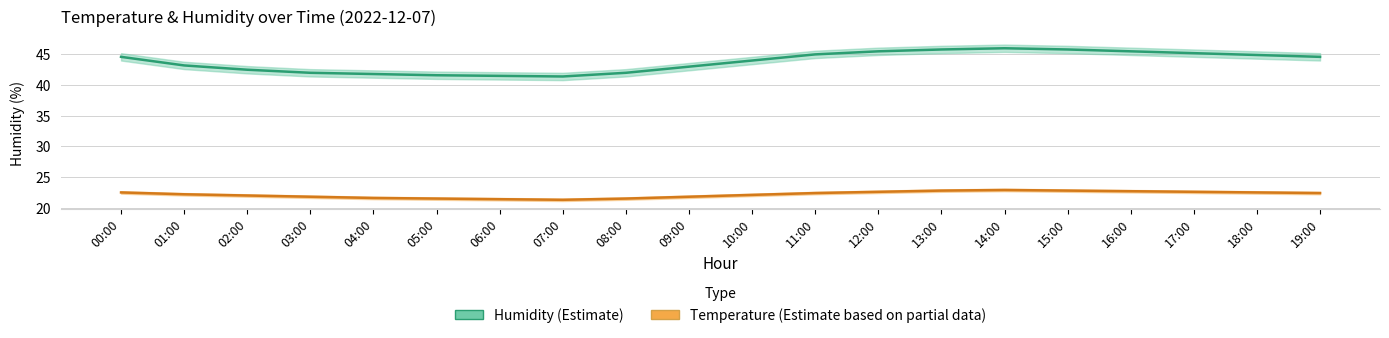

What is the label of the 16th point from the right?

04:00